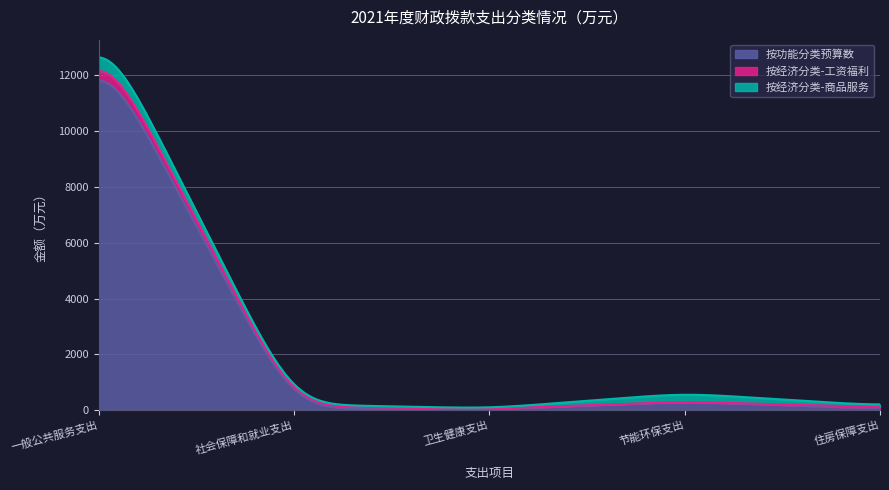

What is the maximum value for 按功能分类预算数?

11822.8